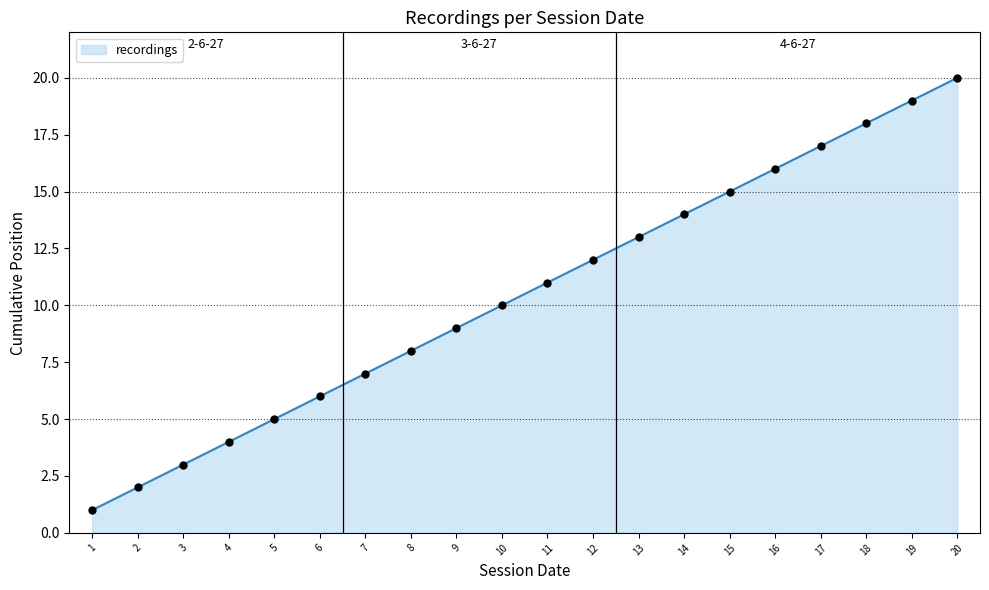

Approximately how many times larger is the value at 14 compared to 10?

1.4